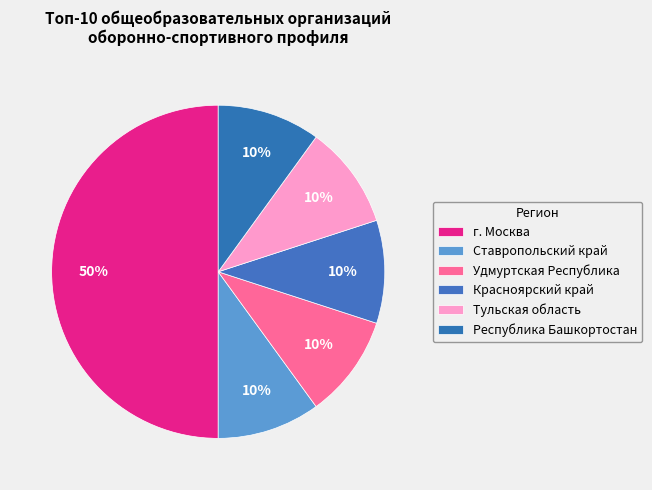

To the nearest percent, what percentage of the pie is Республика Башкортостан?

10%